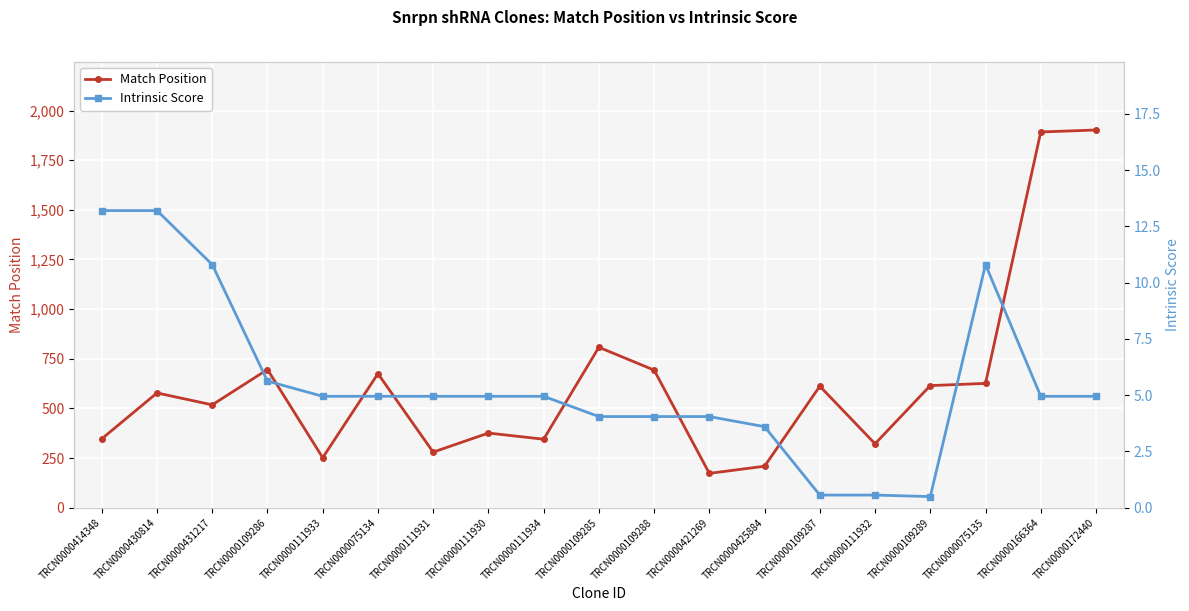

Is it true that Match Position equals 376.0 at TRCN0000111930?

True